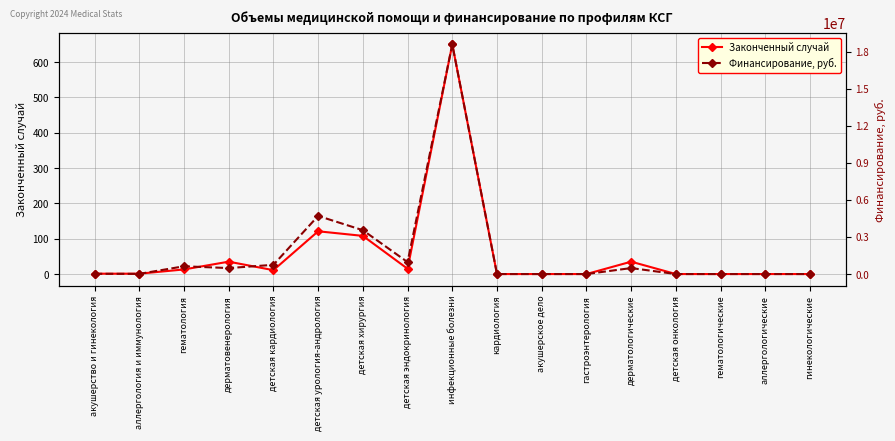

Reading left to right, transcribe all the data shown in this chart.

Законченный случай: 1	1	13	35	11	121	108	15	650	0	0	0	35	0	0	0	0
Финансирование, руб.: 20015	14199	629206	483337	746288	4705340	3549011	967366	18596900	0	0	0	483337	0	0	0	0